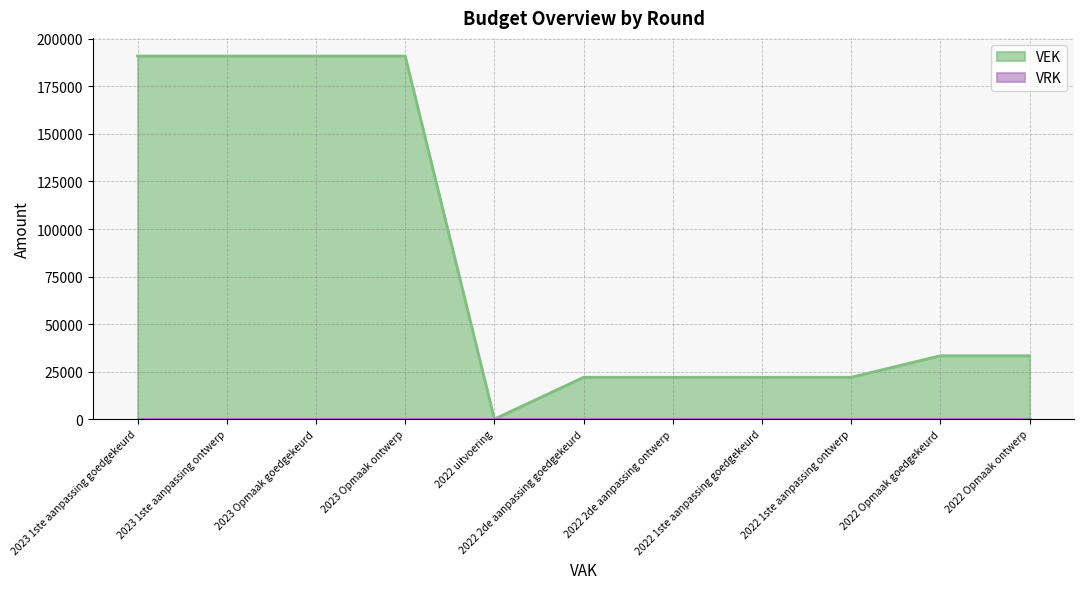

List the labels in order of value, smallest first.

2022 uitvoering, 2022 2de aanpassing goedgekeurd, 2022 2de aanpassing ontwerp, 2022 1ste aanpassing goedgekeurd, 2022 1ste aanpassing ontwerp, 2022 Opmaak goedgekeurd, 2022 Opmaak ontwerp, 2023 1ste aanpassing goedgekeurd, 2023 1ste aanpassing ontwerp, 2023 Opmaak goedgekeurd, 2023 Opmaak ontwerp